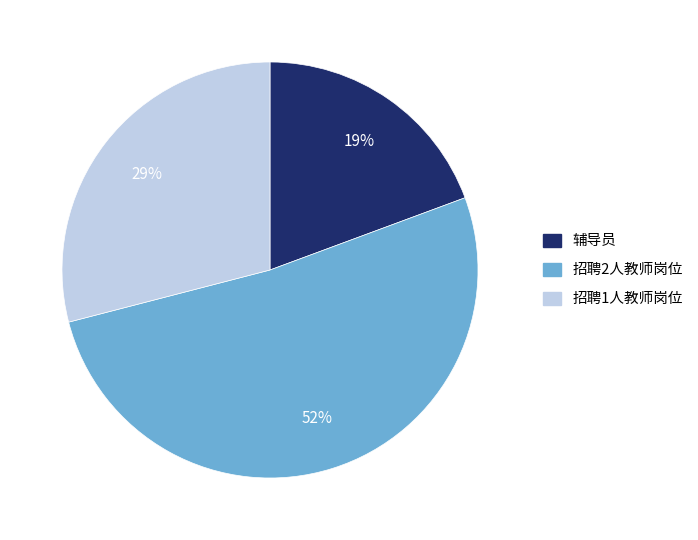

Is there any slice that represents more than half of the pie?

Yes